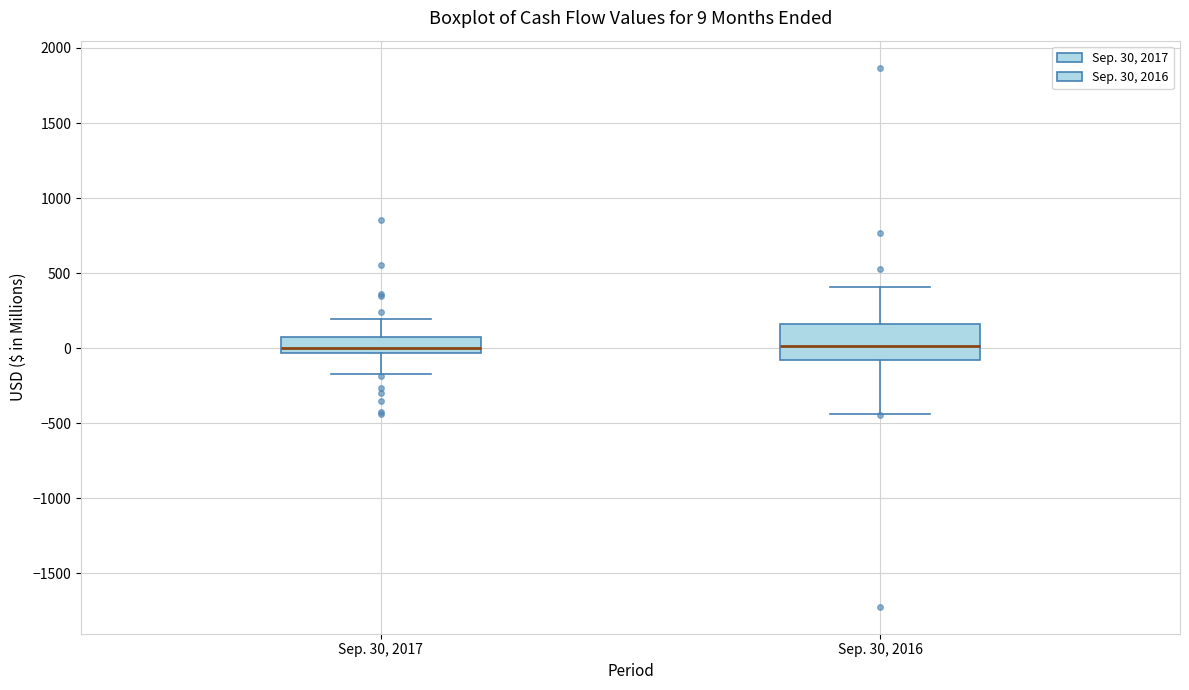

Which box is the tallest, from its lower edge to its upper edge?

Sep. 30, 2016